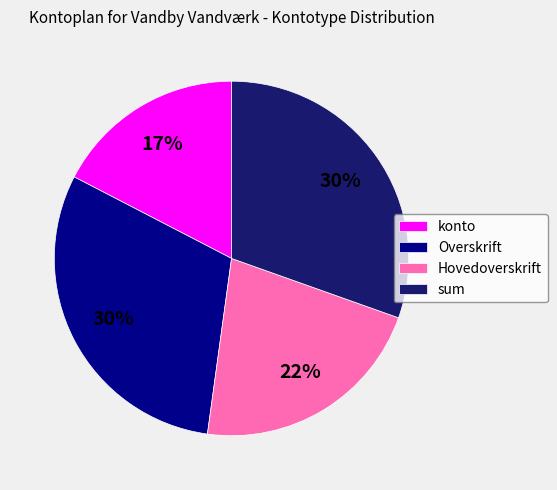

To the nearest percent, what portion does Overskrift represent?

30%